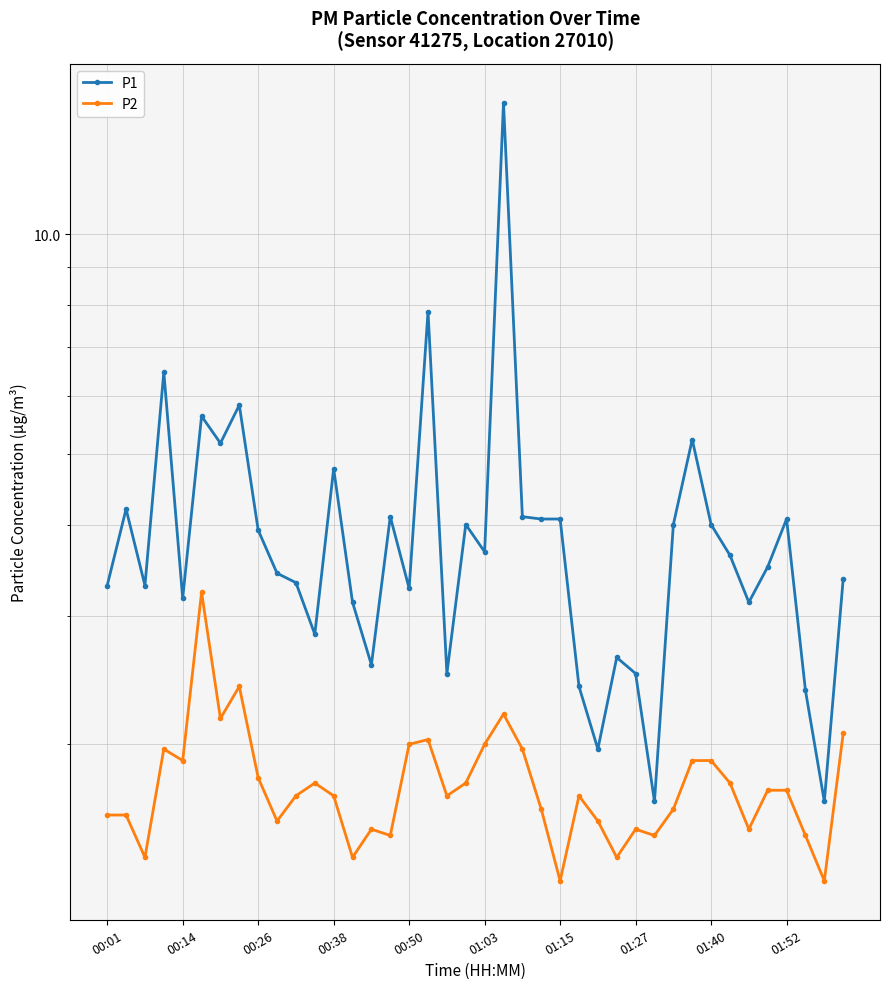

Reading left to right, list all the values displayed in this chart.

P1: 3.3	4.2	3.3	6.5	3.2	5.6	5.2	5.8	3.9	3.4	3.3	2.8	4.8	3.1	2.6	4.1	3.3	7.8	2.5	4.0	3.7	15.1	4.1	4.1	4.1	2.4	2.0	2.6	2.5	1.7	4.0	5.2	4.0	3.6	3.1	3.5	4.1	2.4	1.7	3.4
P2: 1.6	1.6	1.4	2.0	1.9	3.2	2.2	2.4	1.8	1.6	1.7	1.8	1.7	1.4	1.5	1.5	2.0	2.0	1.7	1.8	2.0	2.2	2.0	1.6	1.3	1.7	1.6	1.4	1.5	1.5	1.6	1.9	1.9	1.8	1.5	1.7	1.7	1.5	1.3	2.1